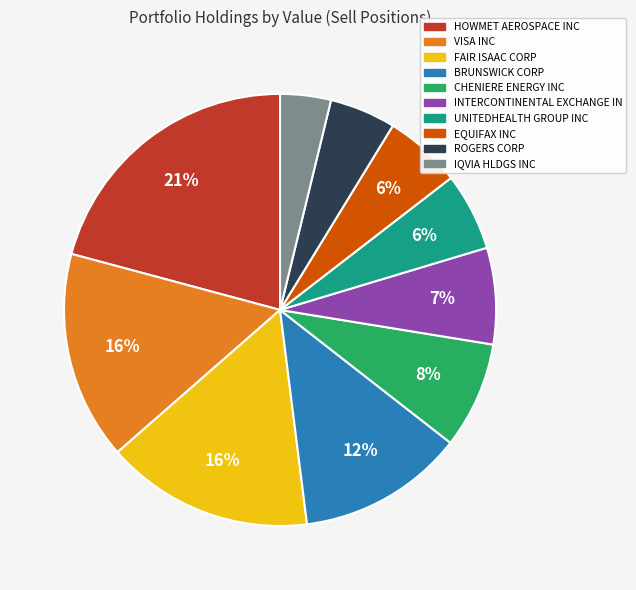

To the nearest percent, what portion does HOWMET AEROSPACE INC represent?

21%